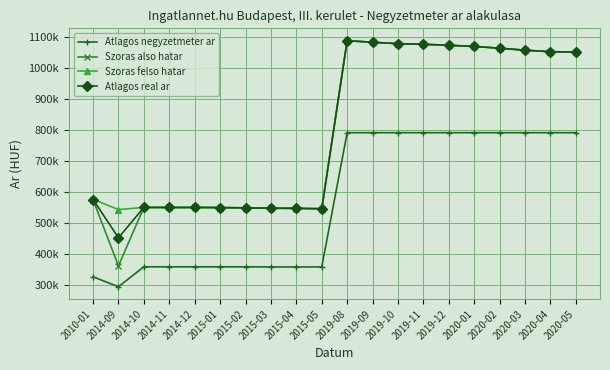

What is the sum of all Szoras also hatar values?

16009195